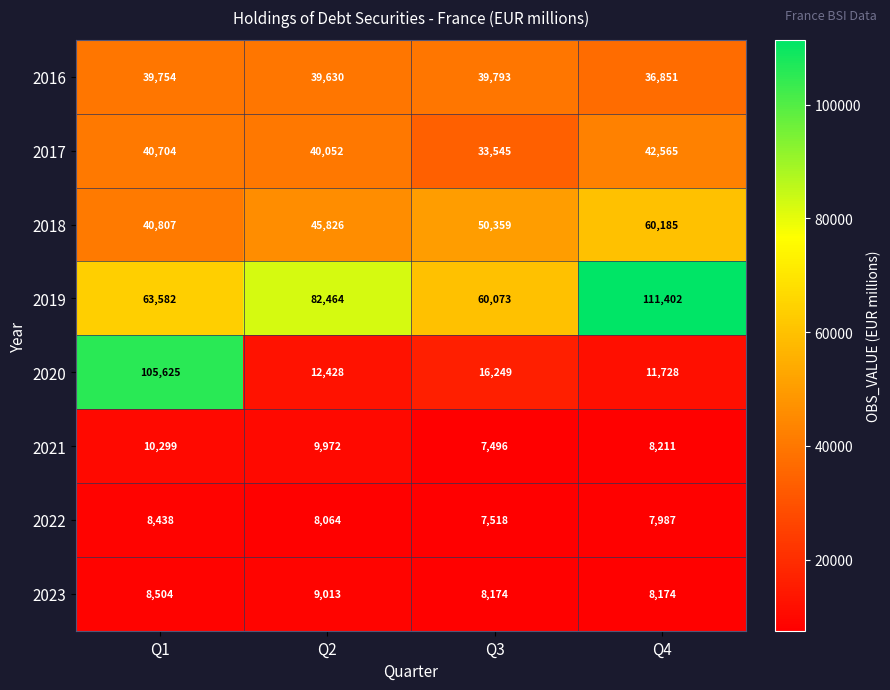

What is the greatest value displayed?

111402